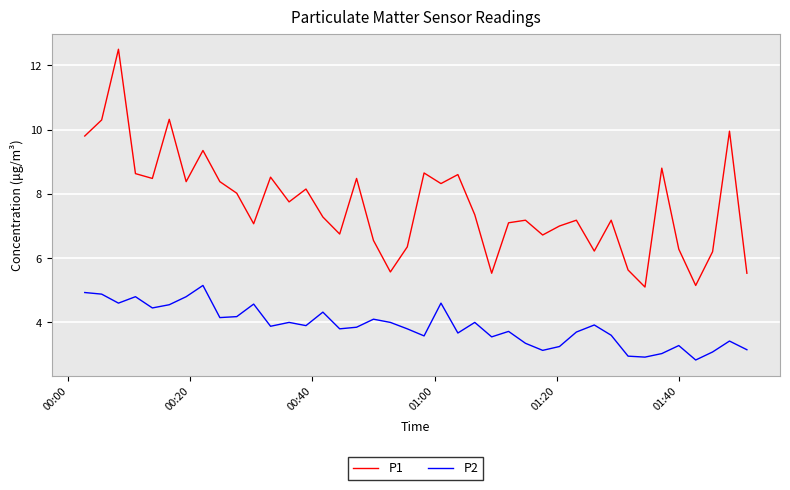

List the series in order of their peak value, highest first.

P1, P2